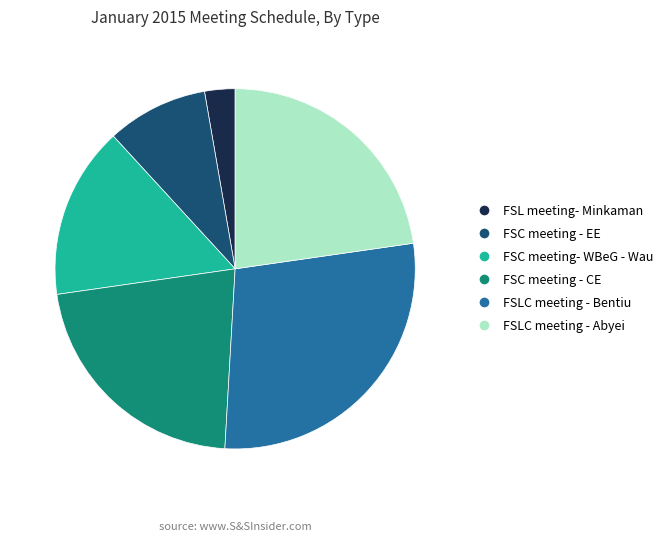

What is the ratio of the value at FSC meeting- WBeG - Wau to the value at FSLC meeting - Bentiu?

0.5